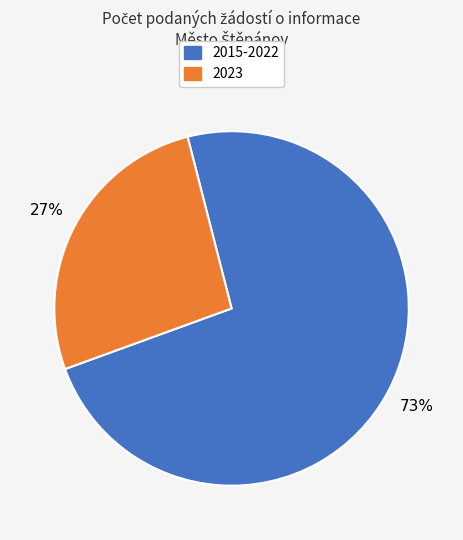

Does any single category account for the majority?

Yes